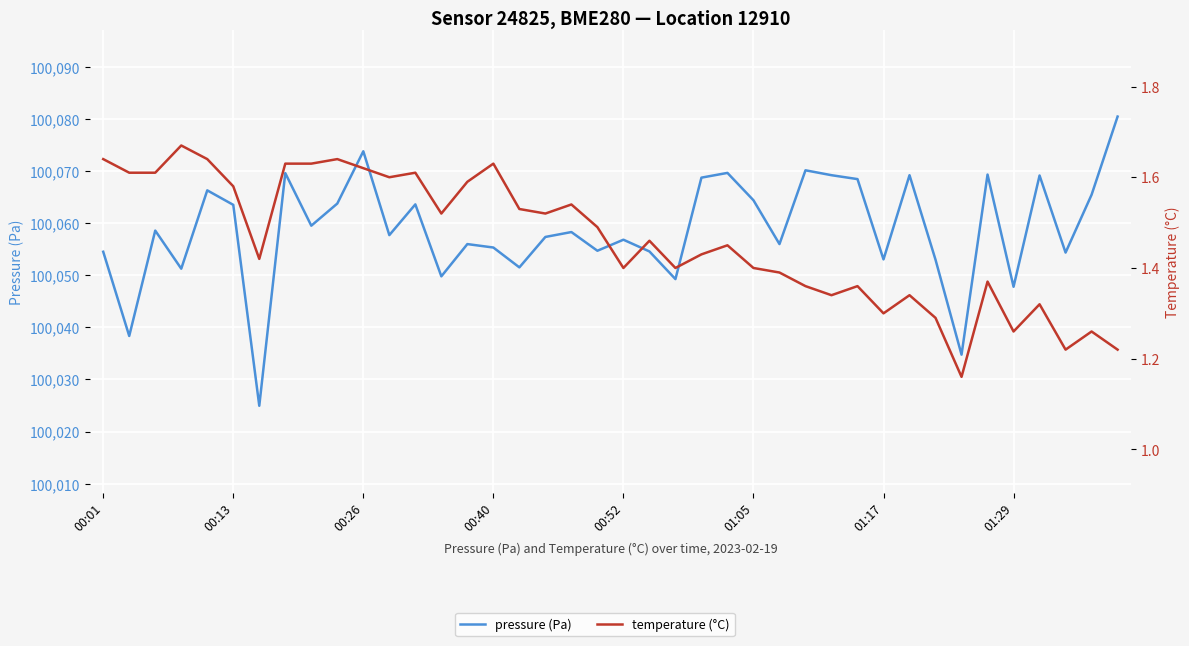

What is the greatest value displayed?

100080.4